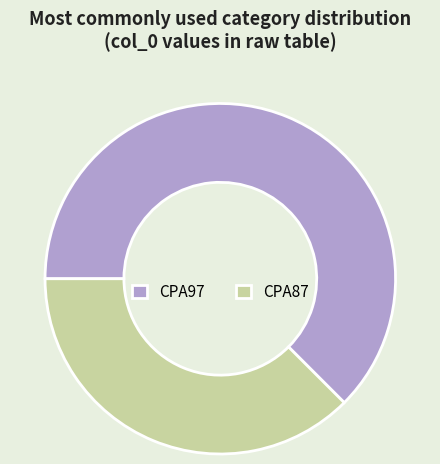

Combined, do CPA97 and CPA87 account for over 50%?

Yes